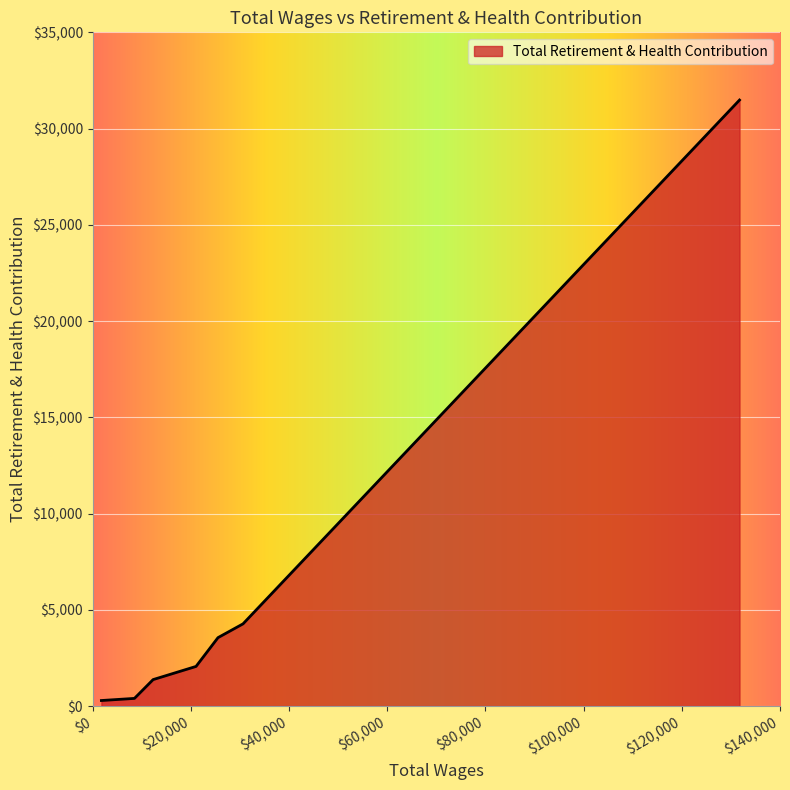

Does the chart have visible grid lines?

Yes